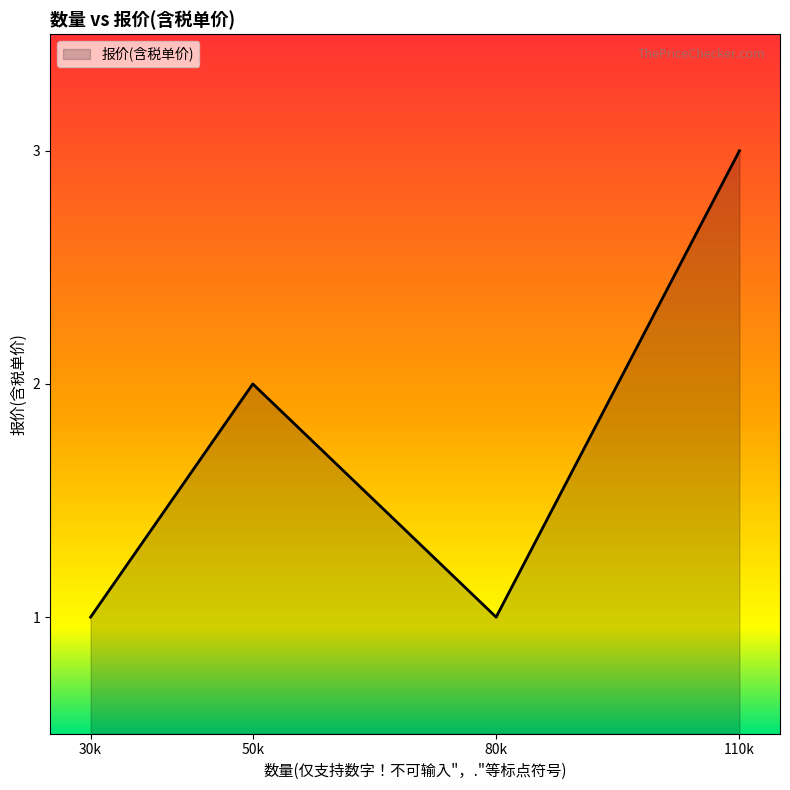

At which category does the data reach its first local valley?

80k